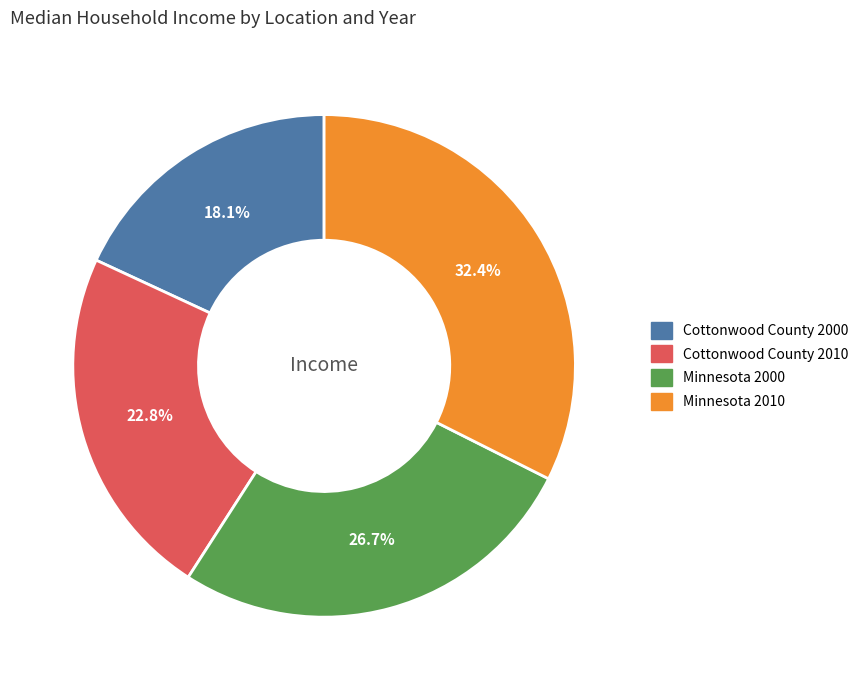

Rank the categories by value from highest to lowest.

Minnesota 2010, Minnesota 2000, Cottonwood County 2010, Cottonwood County 2000